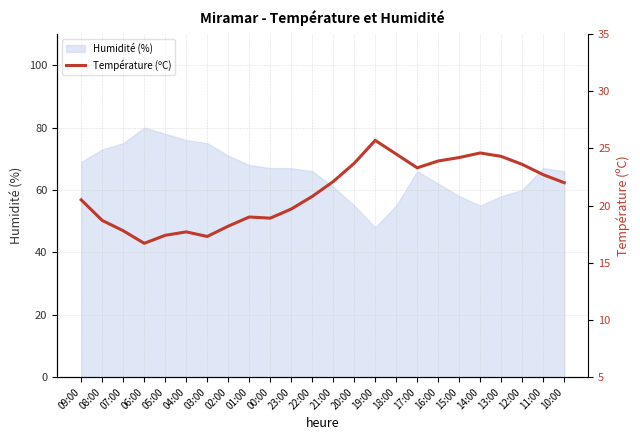

What is the sum of all values?

507.3